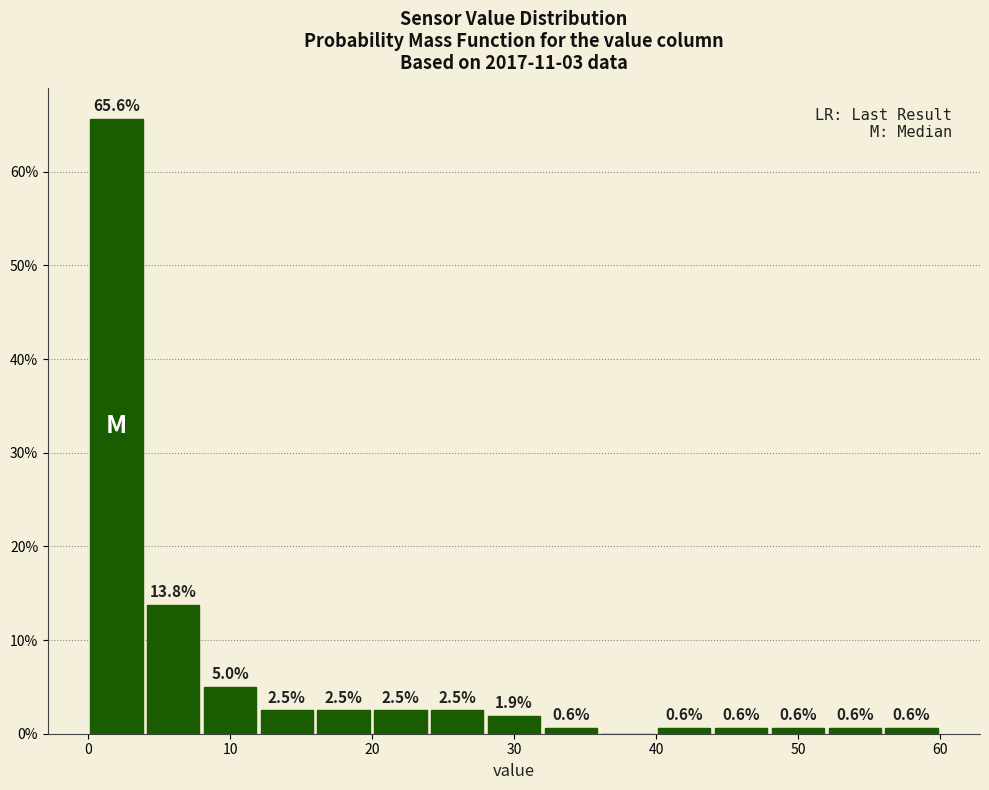

Over which range of the x-axis is the bar tallest?

0 to 4